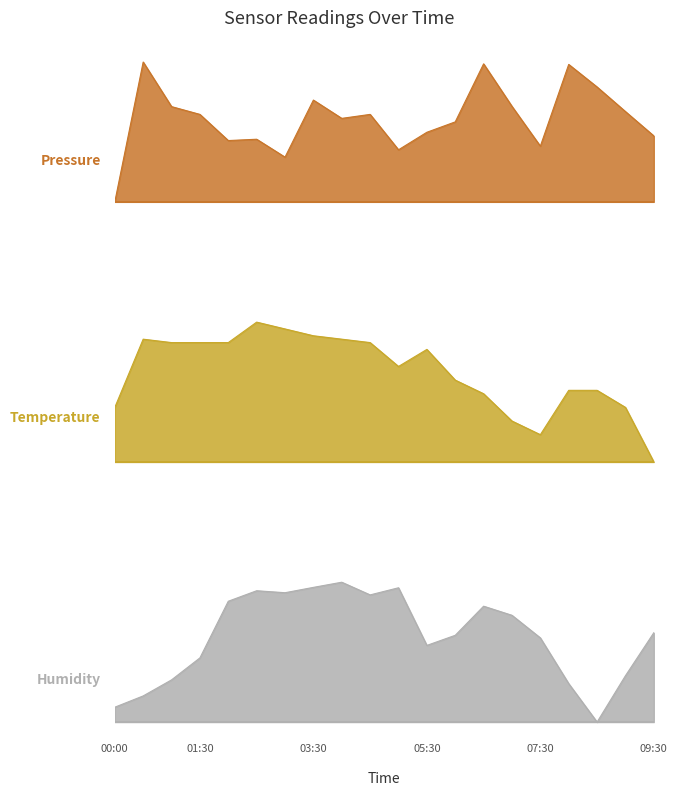

Reading left to right, list all the values displayed in this chart.

pressure: 0.0	1.0	0.7	0.6	0.4	0.4	0.3	0.7	0.6	0.6	0.4	0.5	0.6	1.0	0.7	0.4	1.0	0.8	0.6	0.5
temperature: 0.4	0.9	0.9	0.9	0.9	1.0	1.0	0.9	0.9	0.9	0.7	0.8	0.6	0.5	0.3	0.2	0.5	0.5	0.4	0.0
humidity: 0.1	0.2	0.3	0.5	0.9	0.9	0.9	1.0	1.0	0.9	1.0	0.5	0.6	0.8	0.8	0.6	0.3	0.0	0.3	0.6